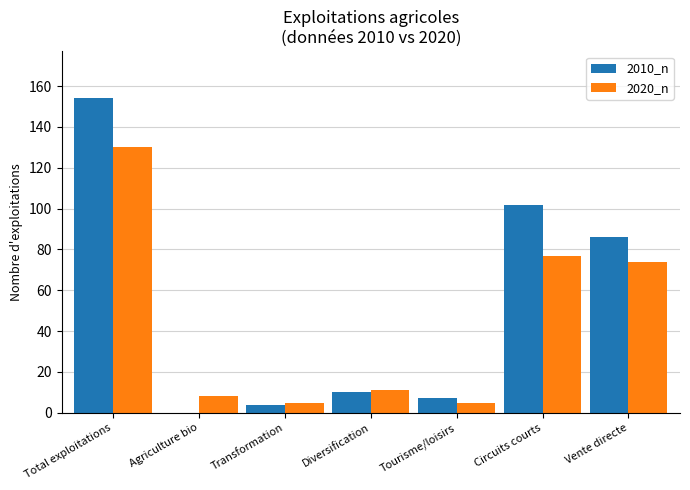

Which category has the highest value in the 2020_n series?

Total exploitations